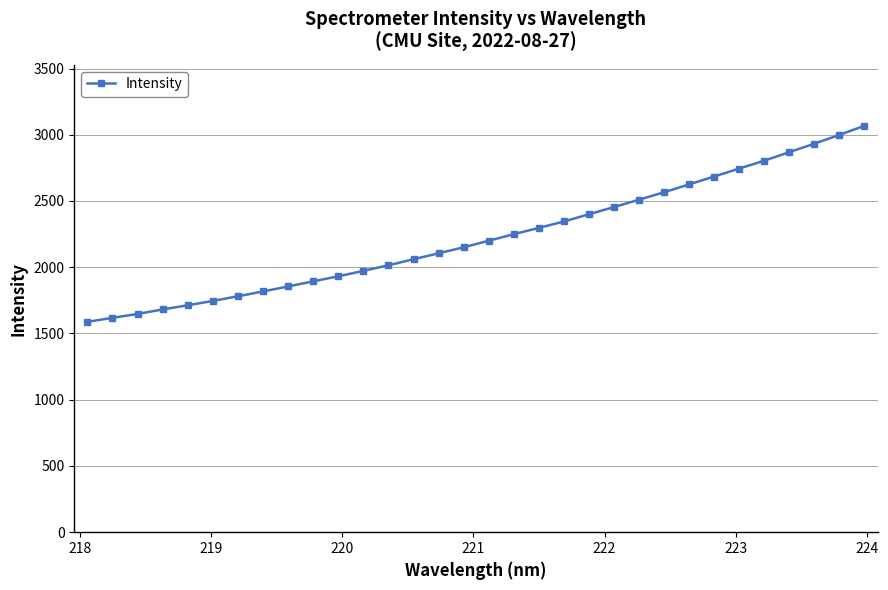

True or false: the data has more than 0 interior local peaks.

False